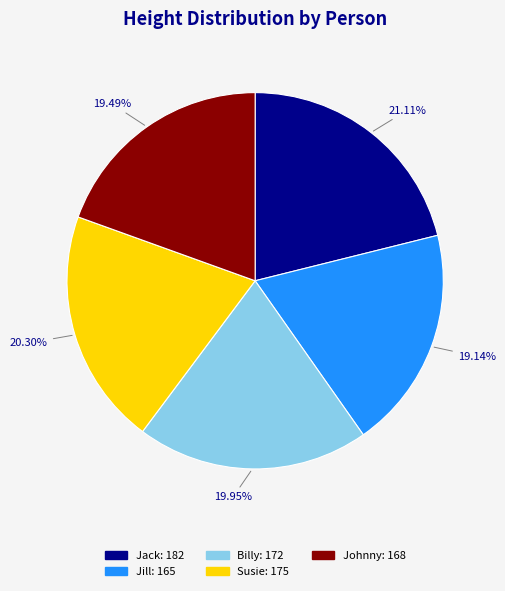

Is it true that Jack is 27% of the pie?

False